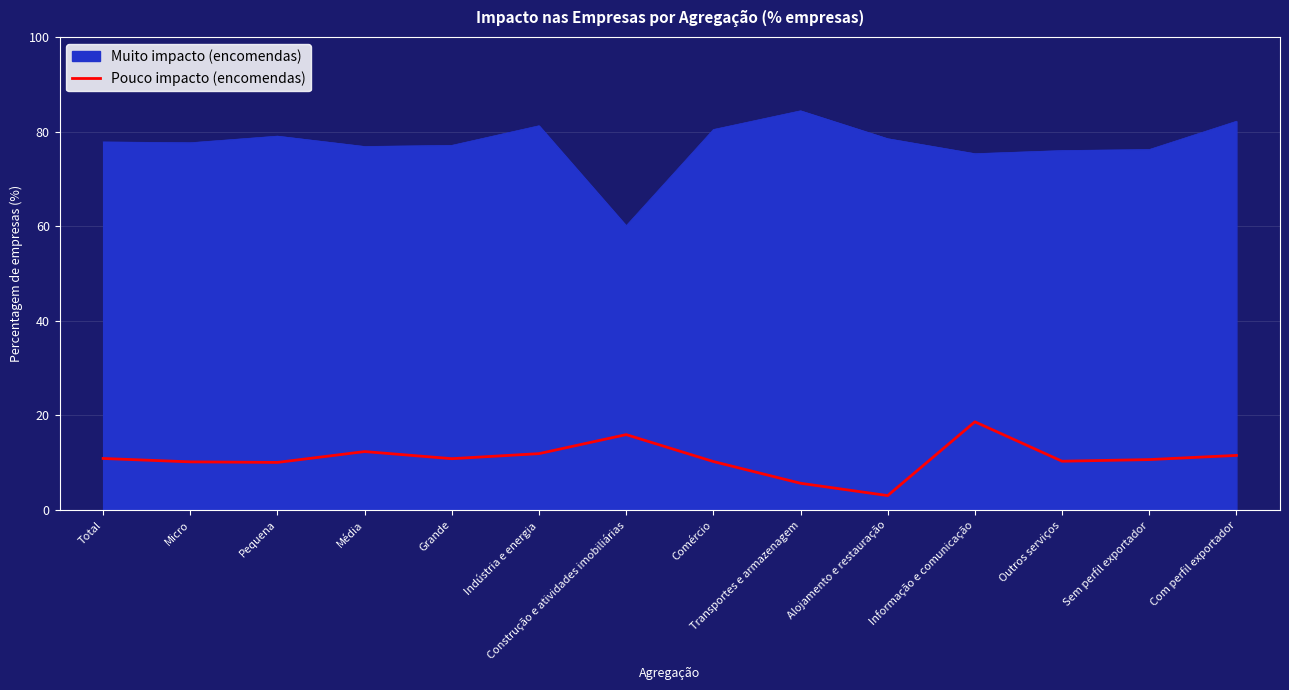

What is the difference between the Muito impacto (encomendas) values at Construção e atividades imobiliárias and Informação e comunicação?

15.2